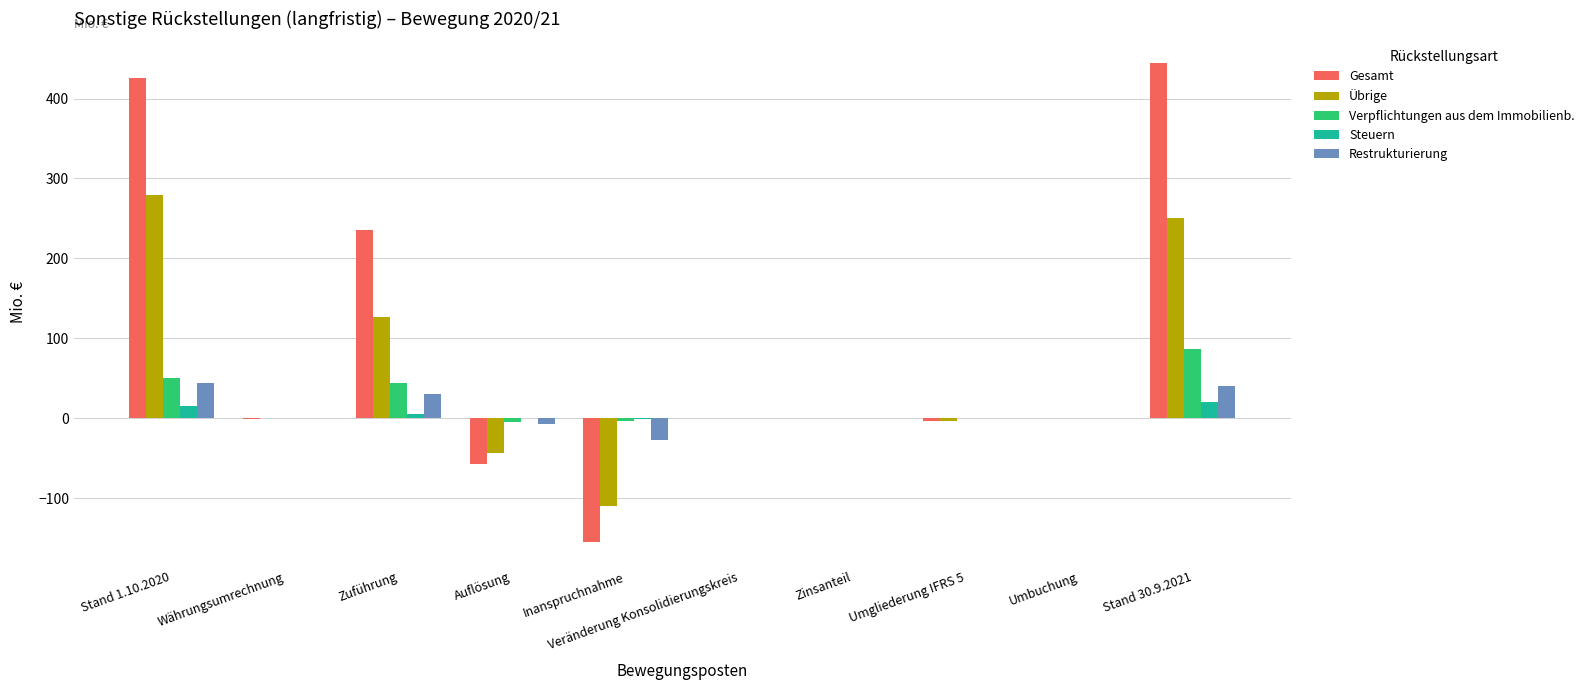

Between Stand 1.10.2020 and Umgliederung IFRS 5, which series saw the biggest shift?

Gesamt